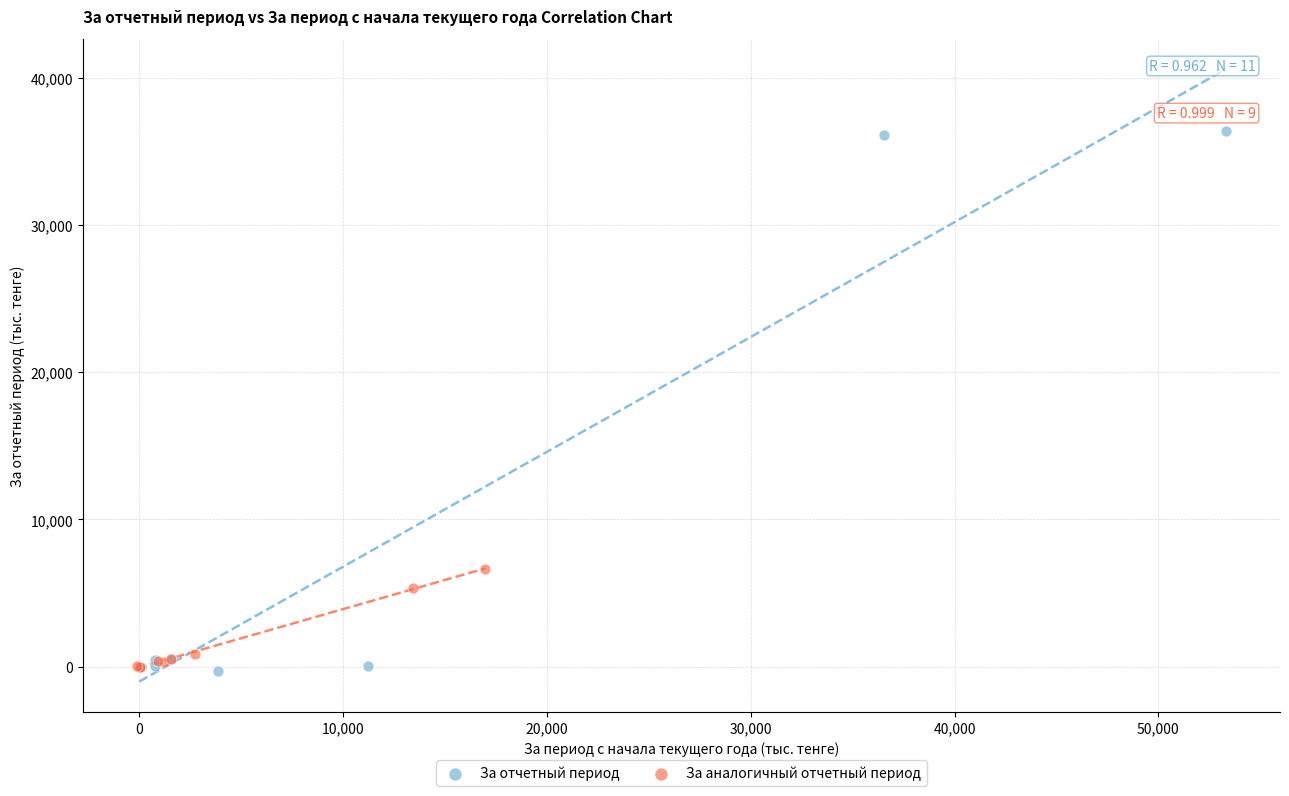

Which series has the widest spread of Y values?

За отчетный период